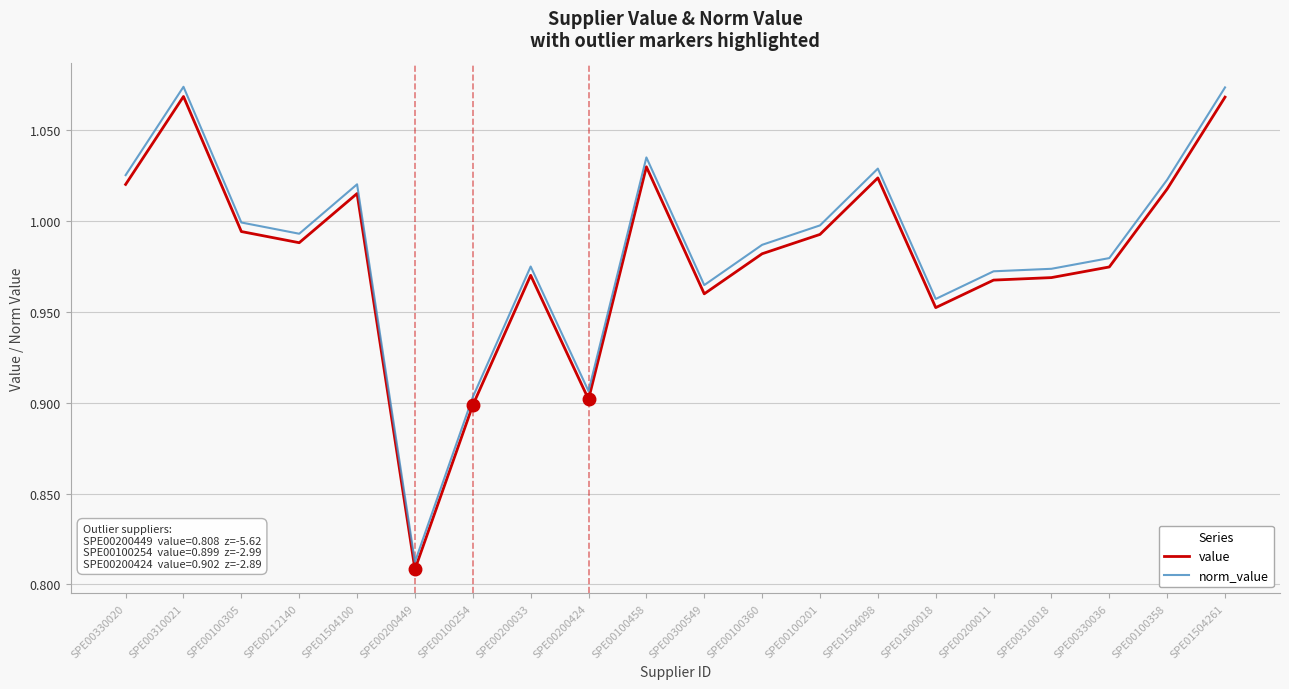

True or false: norm_value and value intersect in this chart.

False